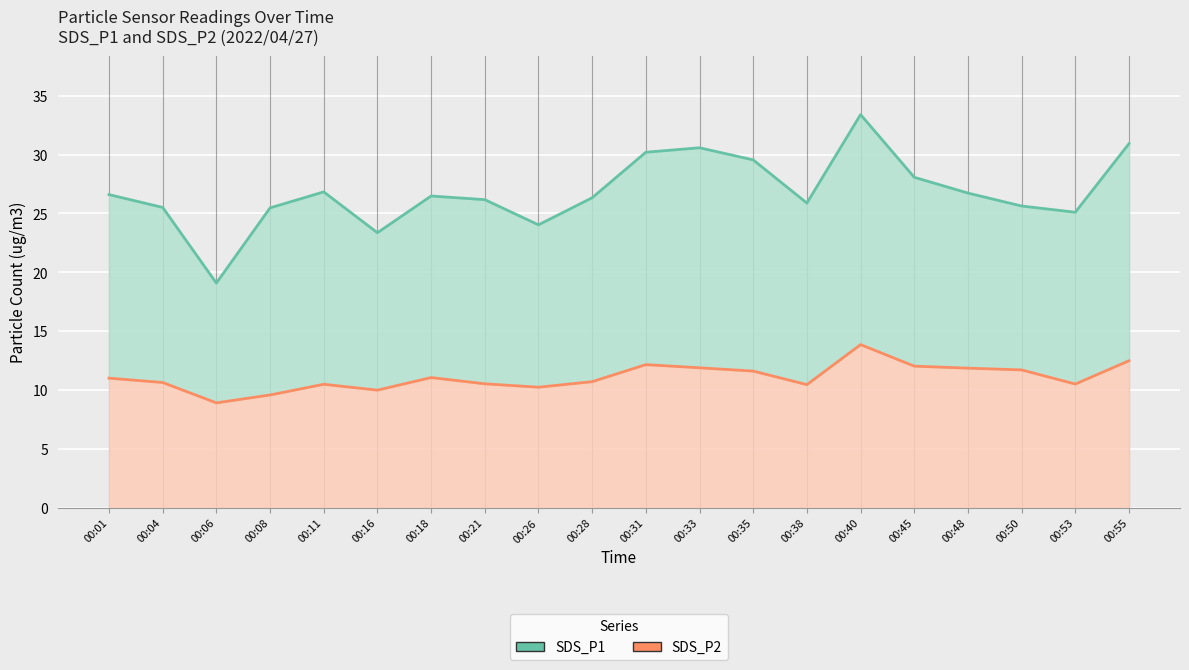

What is the smallest value displayed?

8.9